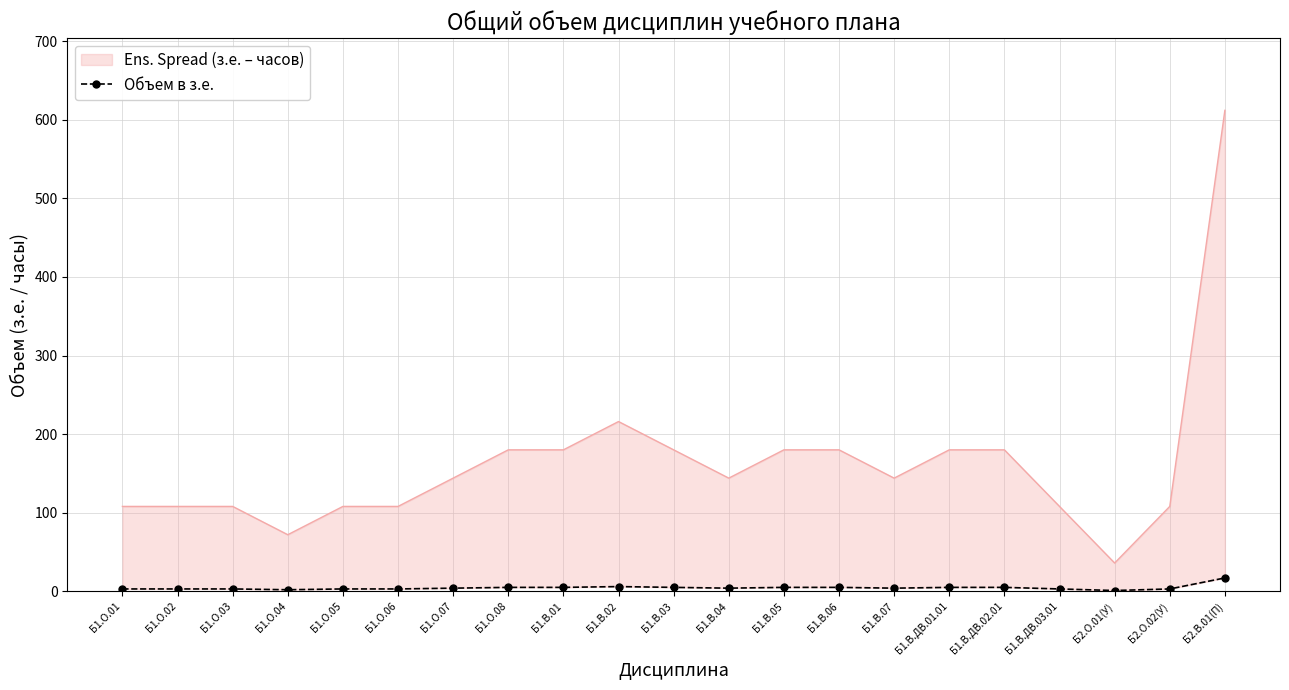

What is the label of the 4th point from the left?

Б1.О.04